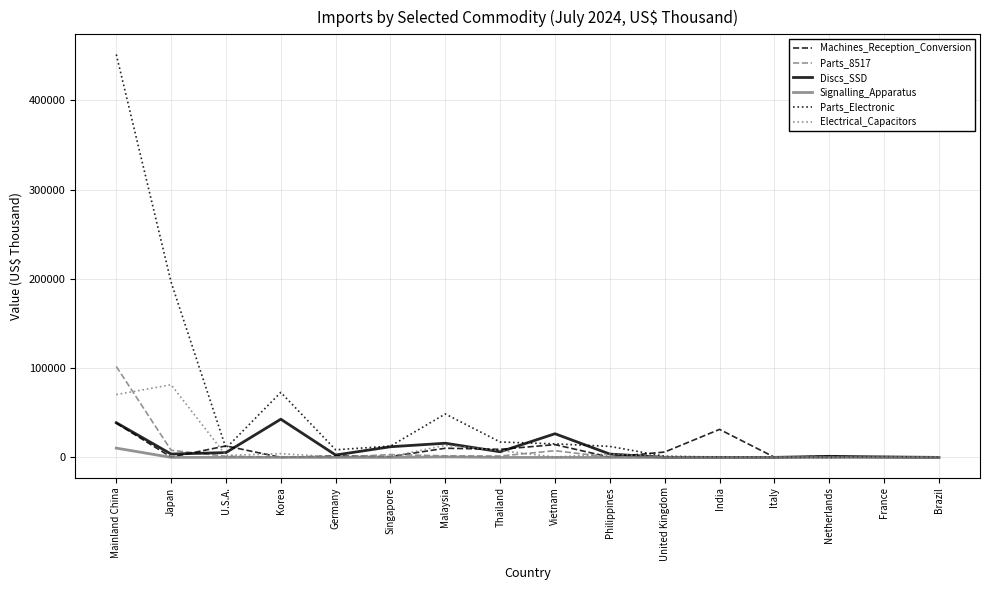

At which category is the sum across all series the highest?

Mainland China